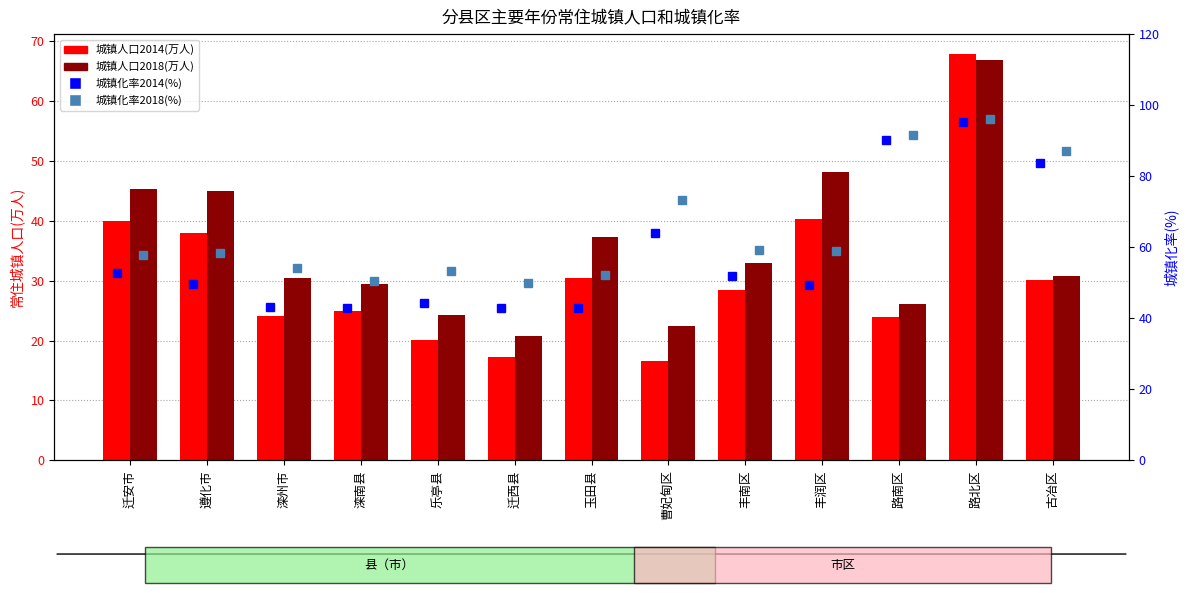

What is the average value of the 城镇化率2014 series?

57.9